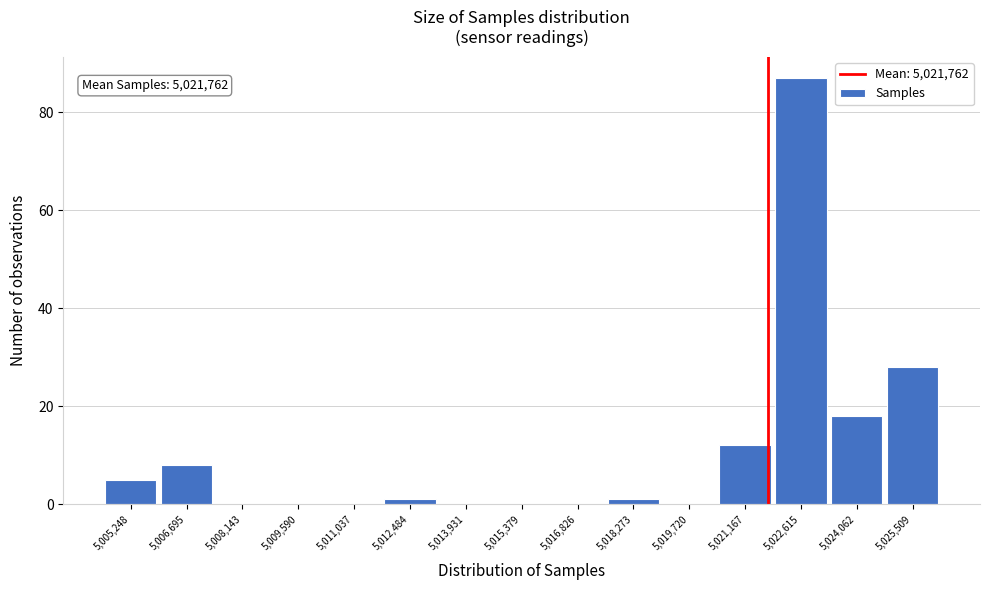

Over which range of the x-axis is the bar tallest?

5021800 to 5023400